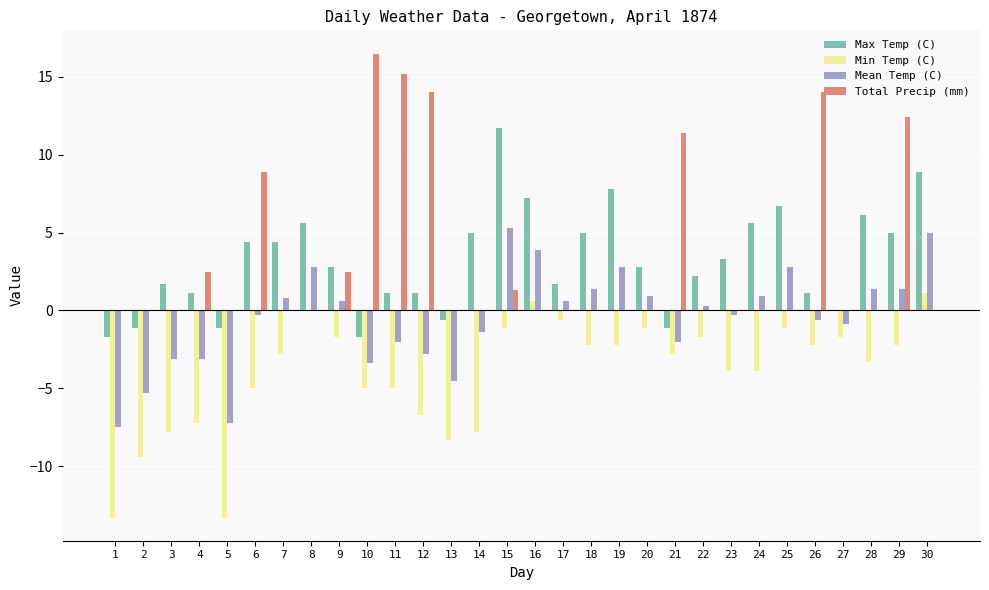

The value of Total Precip (mm) at 12 is 14.0. True or false?

True